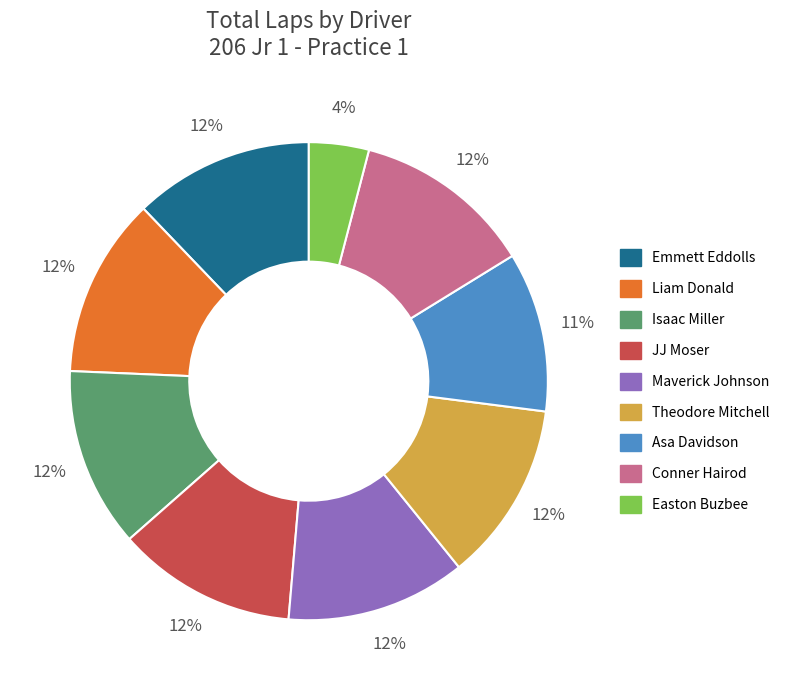

How many segments does this pie chart have?

9